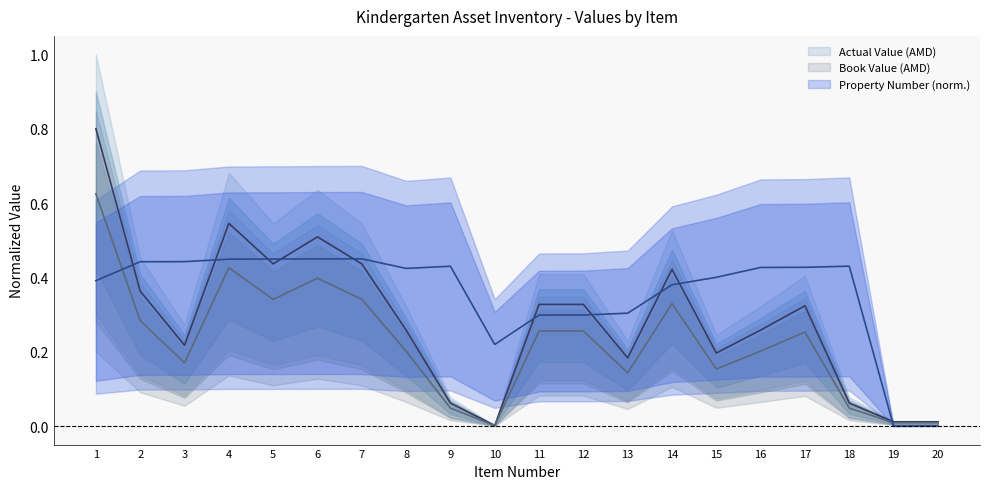

Where is Book Value (AMD) nearest to the value 0?

10